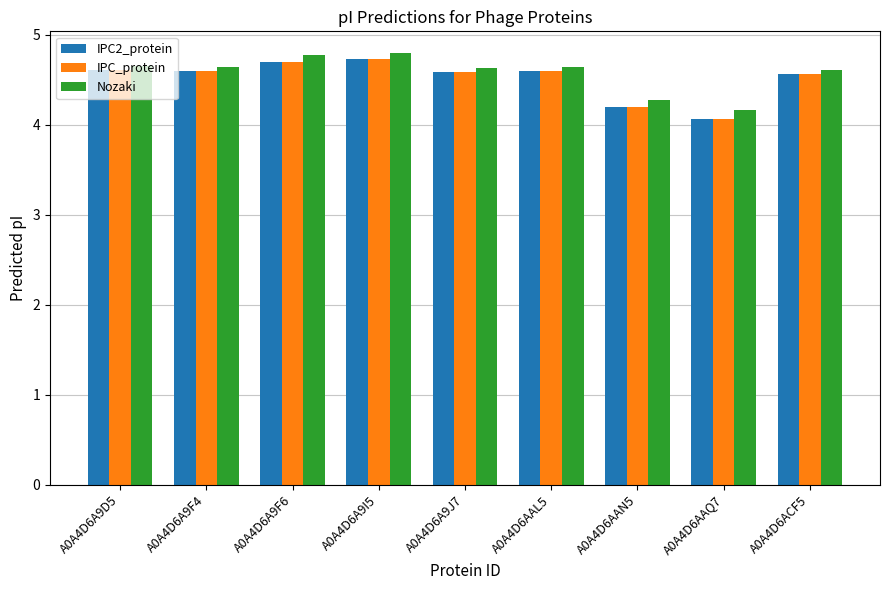

What position from the right is A0A4D6AAQ7?

2